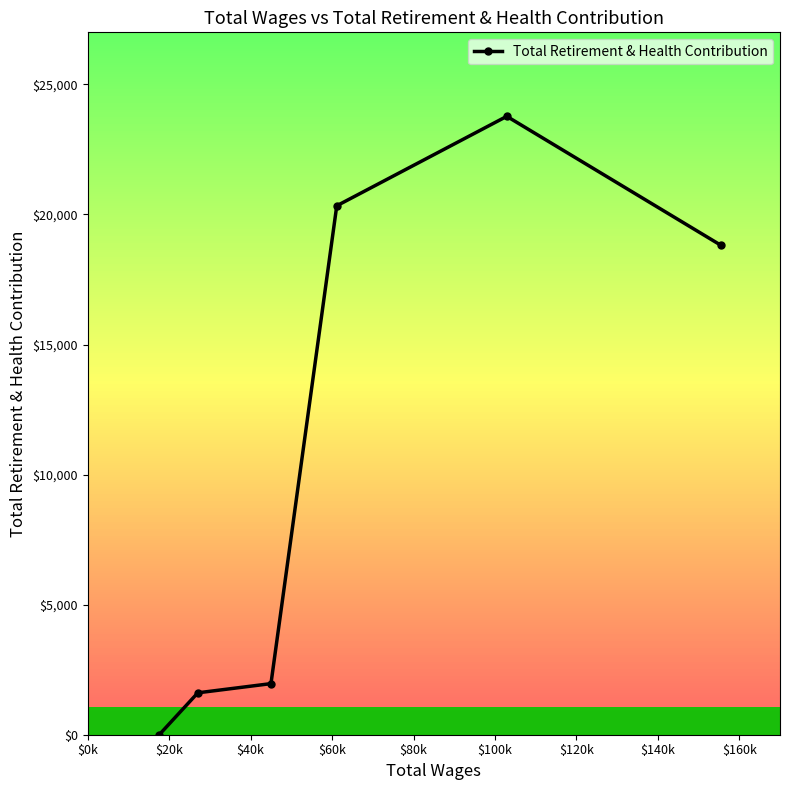

What is the difference between the maximum and minimum values?

23771